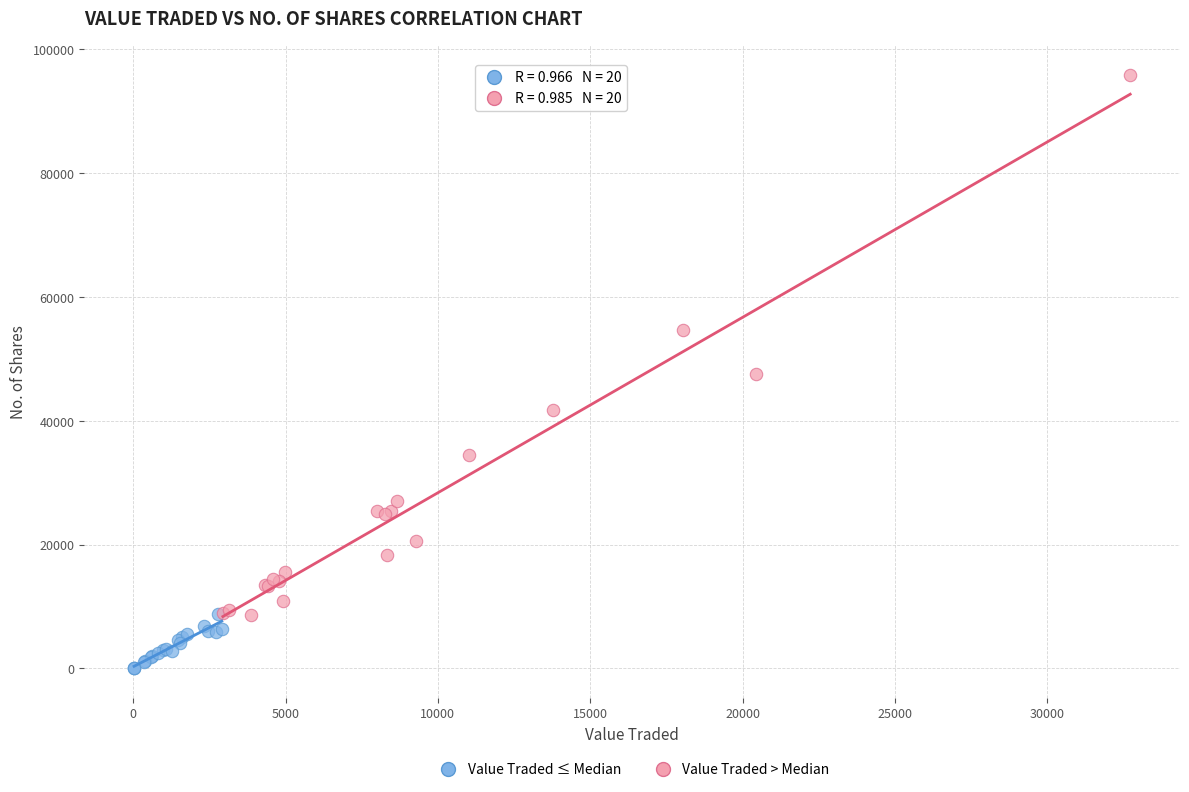

Which series contains the highest Y value?

Value Traded > Median